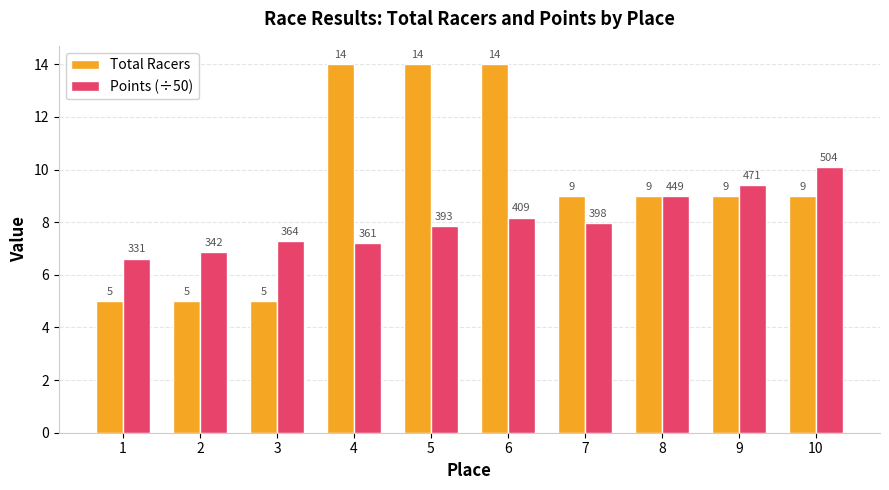

How many bars are there in total?

20